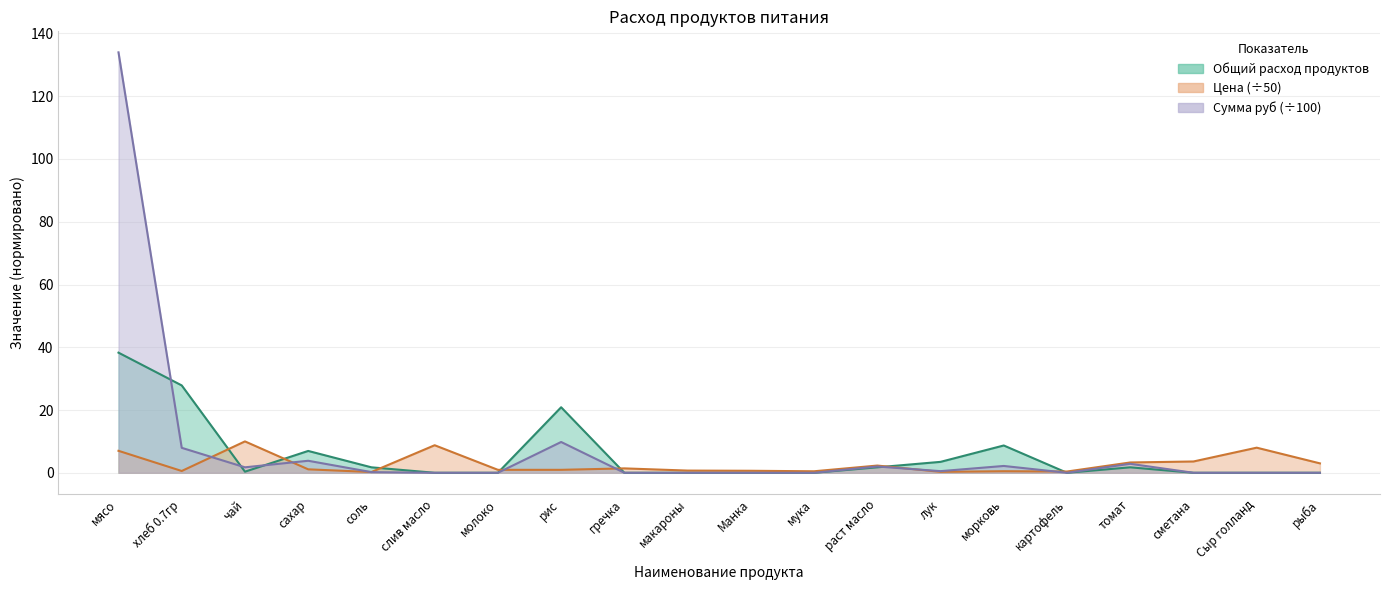

What is the total value across all series at мука?

0.5